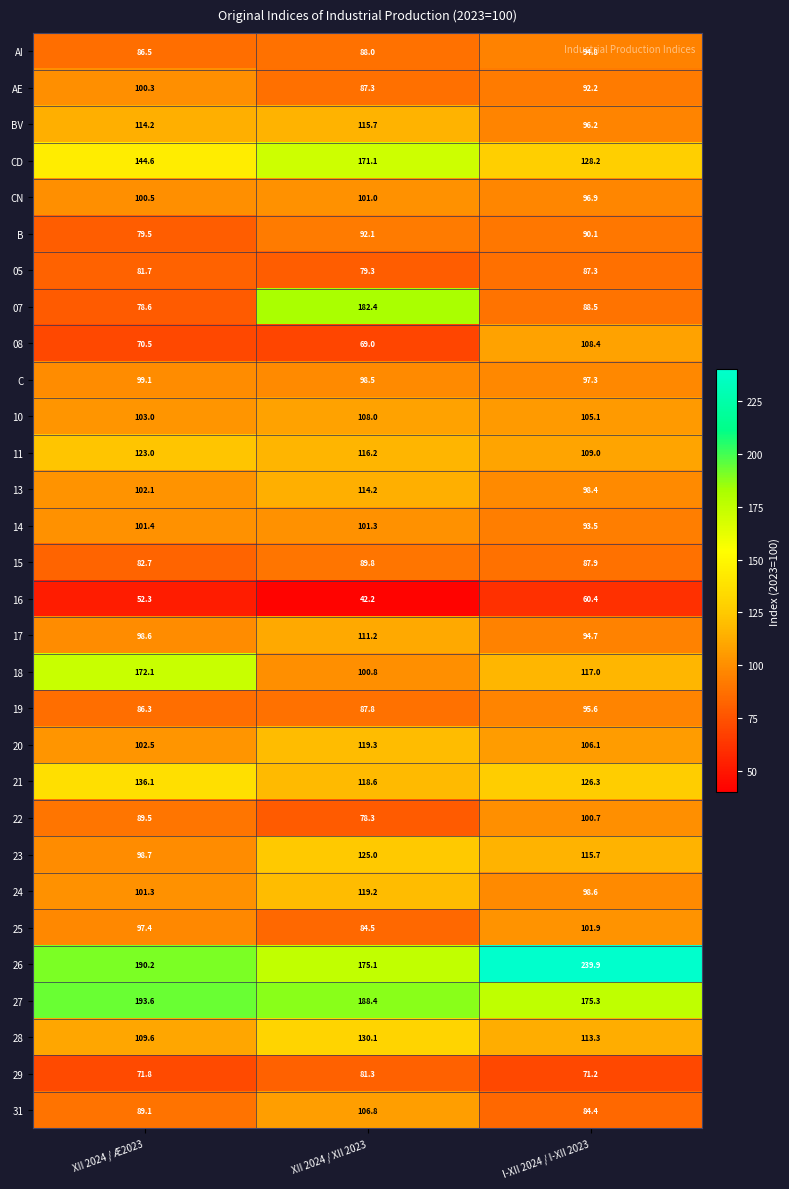

Rank the categories by 18 value from highest to lowest.

XII 2024 / Æ2023, I-XII 2024 / I-XII 2023, XII 2024 / XII 2023